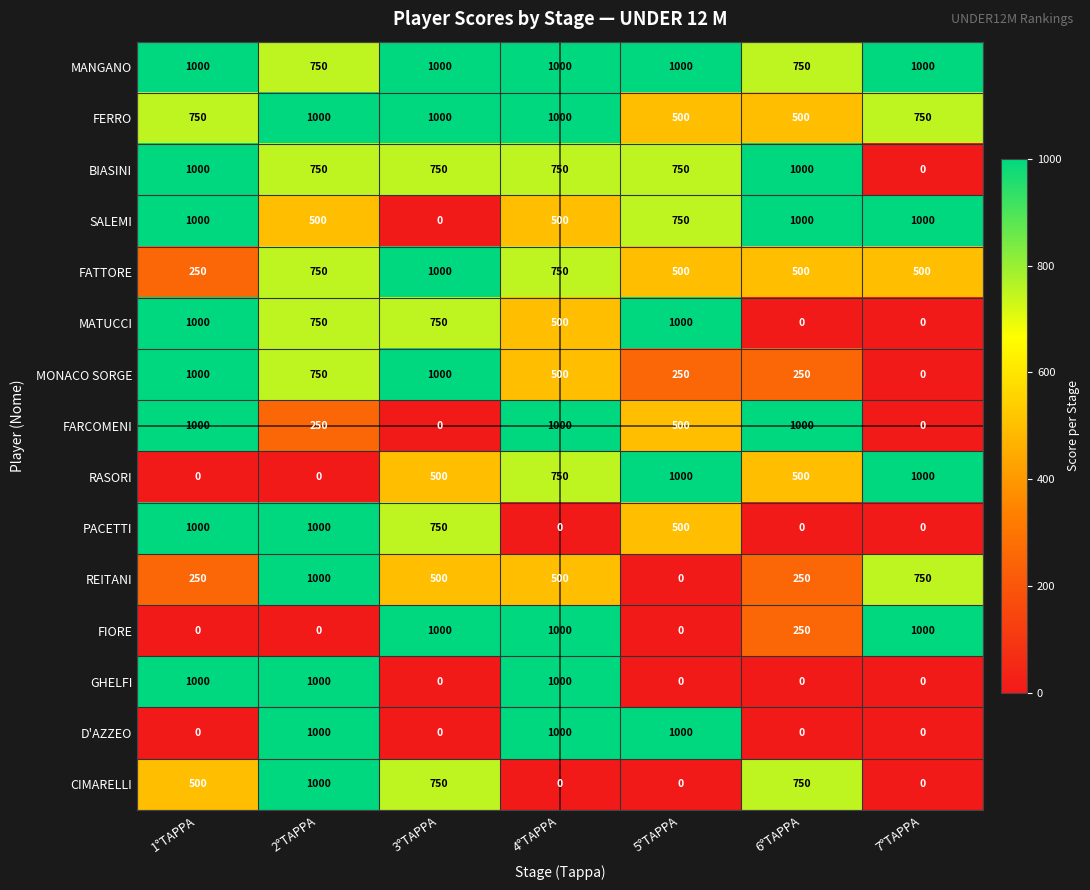

Where does the MATUCCI series first go above 750?

1°TAPPA